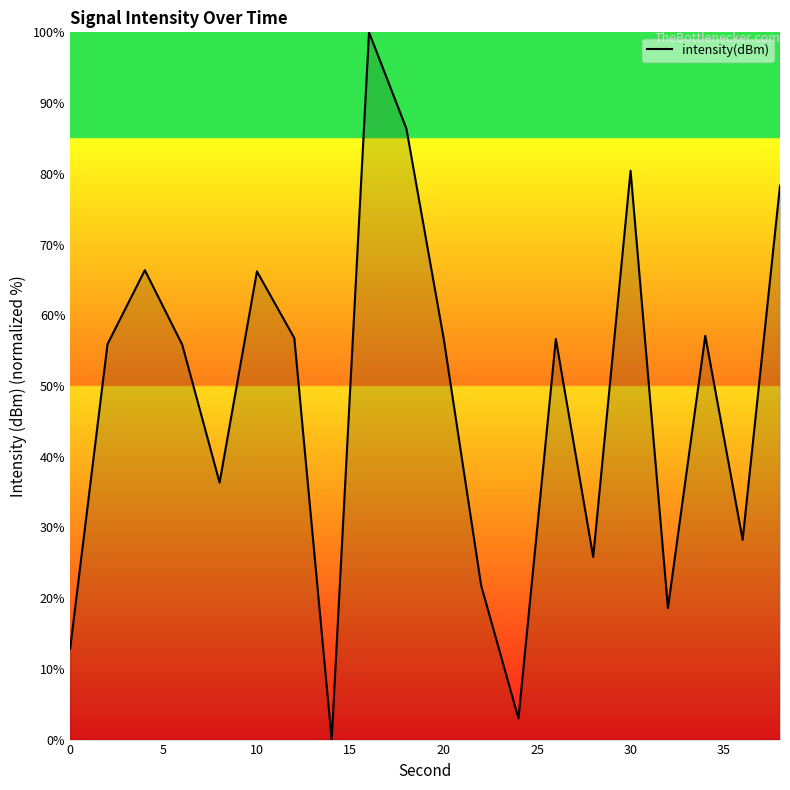

What is the maximum value shown in the chart?

100.0